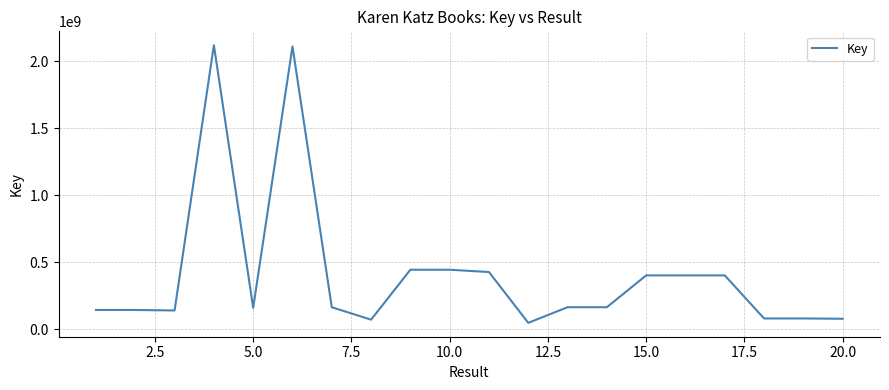

What is the difference between the maximum and minimum values?

2072329288